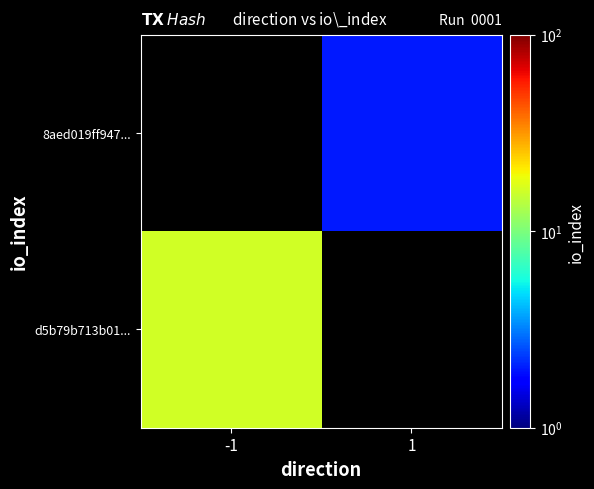

Which label corresponds to the smallest value in the chart?

1